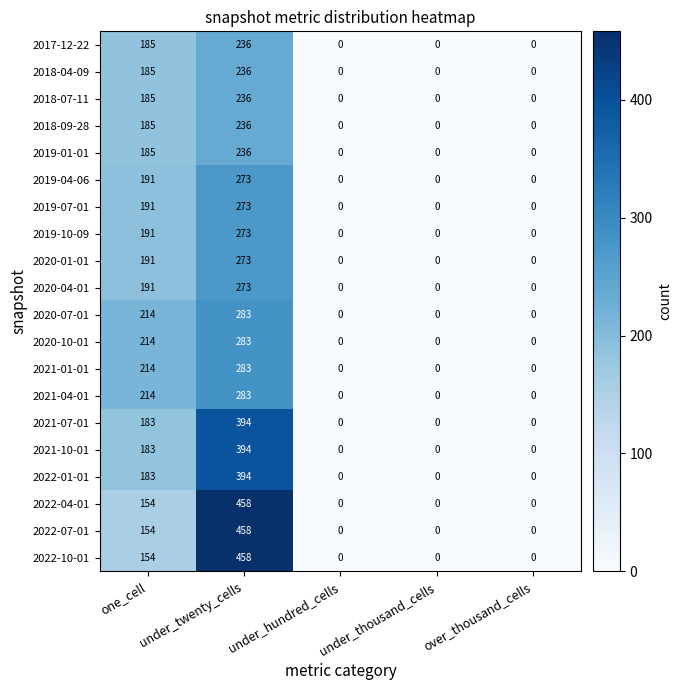

What is the maximum value shown in the chart?

458